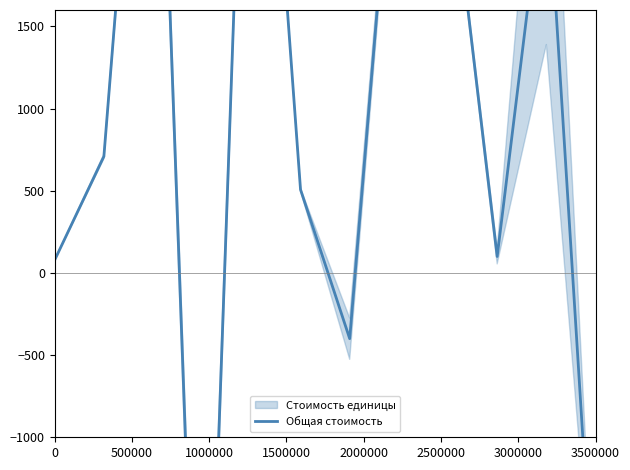

The chart shows a value of 868 at 2500000. True or false?

False